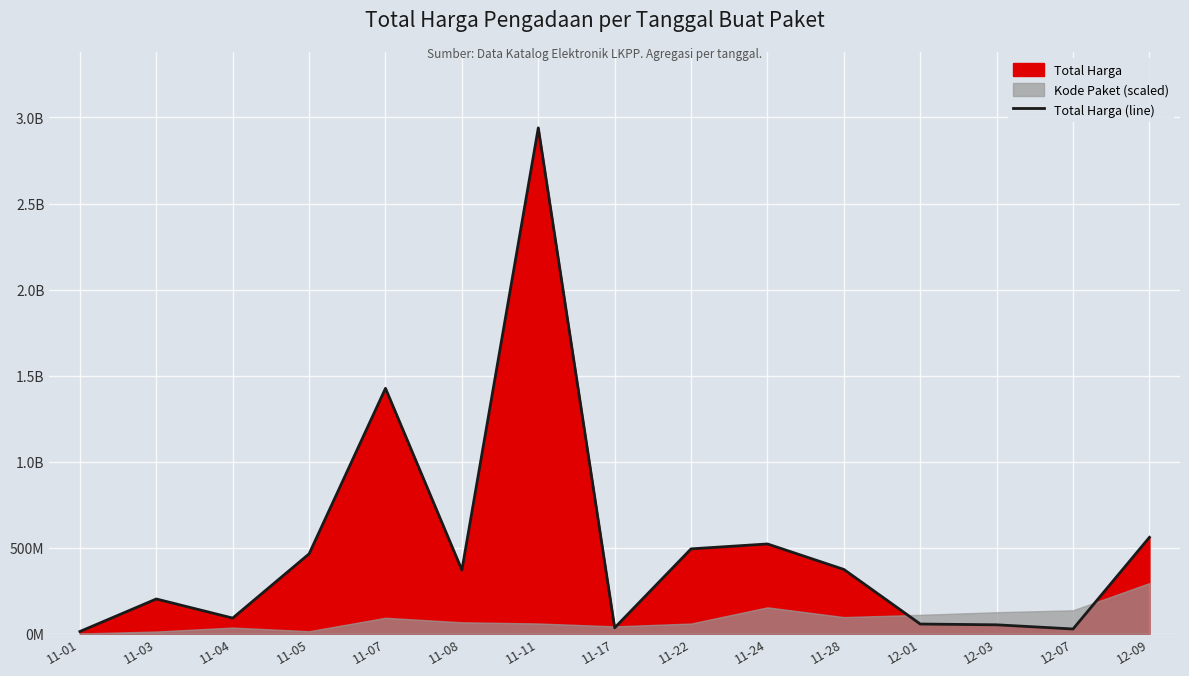

Reading left to right, list all the values displayed in this chart.

11-01=12787500	11-03=201694270	11-04=90672075	11-05=464002100	11-07=1425867900	11-08=369765000	11-11=2939524440	11-17=34292000	11-22=493000000	11-24=521475000	11-28=373404000	12-01=56152800	12-03=51601000	12-07=27412000	12-09=559971000